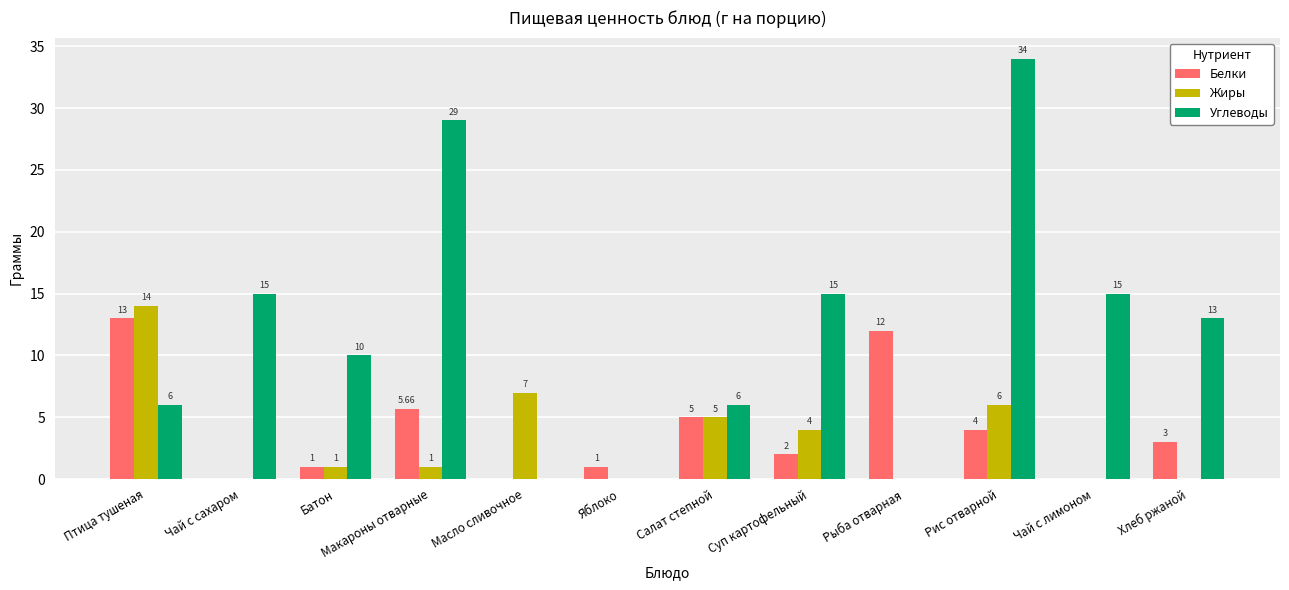

Which series has the largest total across all categories?

Углеводы